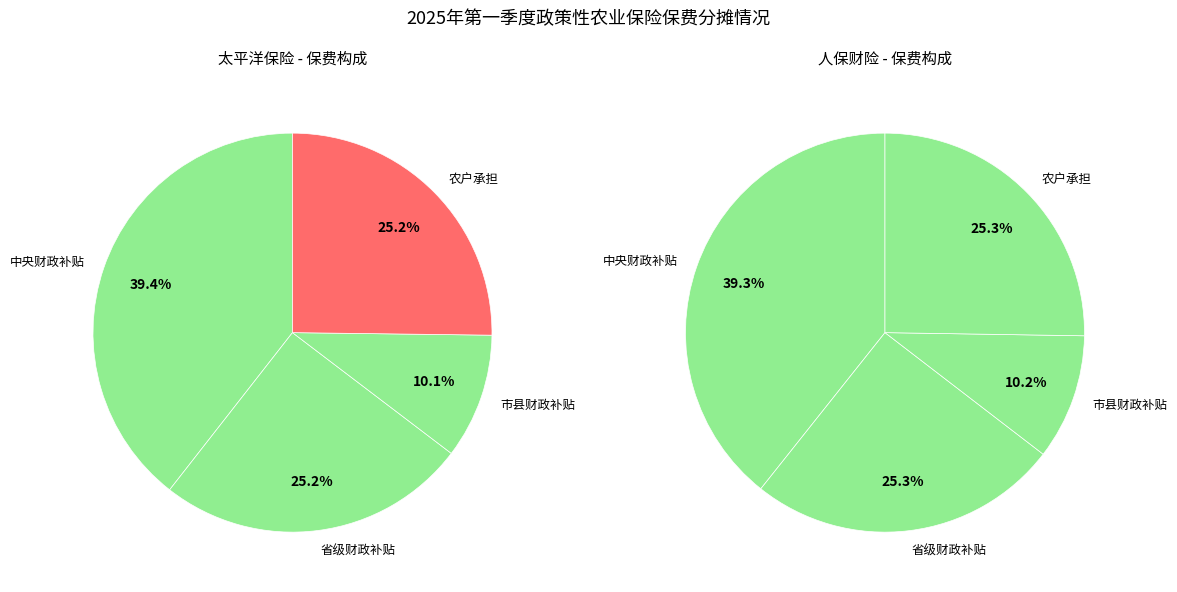

Between 太平洋保险 and 人保财险, which series saw the biggest shift?

中央财政补贴